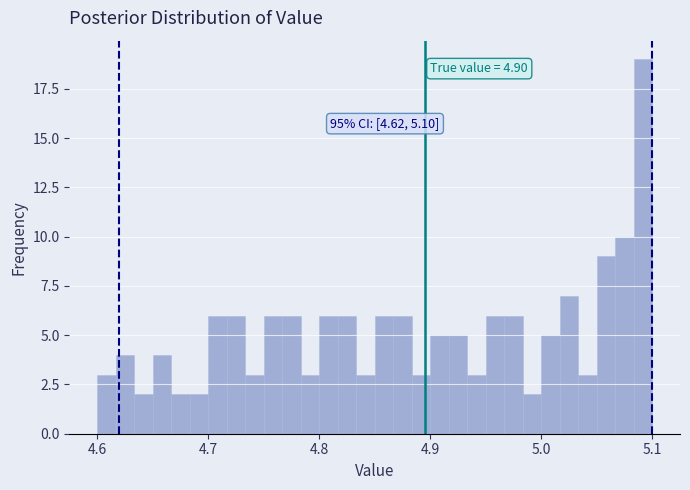

Around what value on the x-axis is the tallest bar? Give the approximate position of its centre, as read against the axis.

5.09